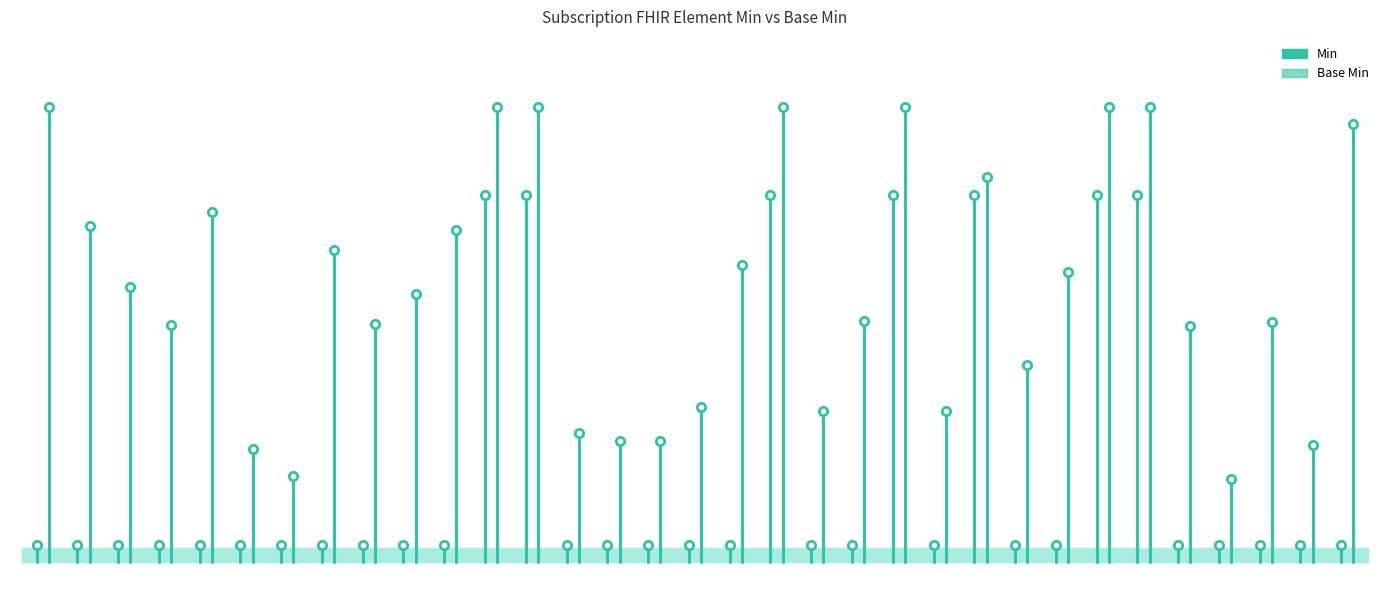

What is the sum of all Min values?

0.1